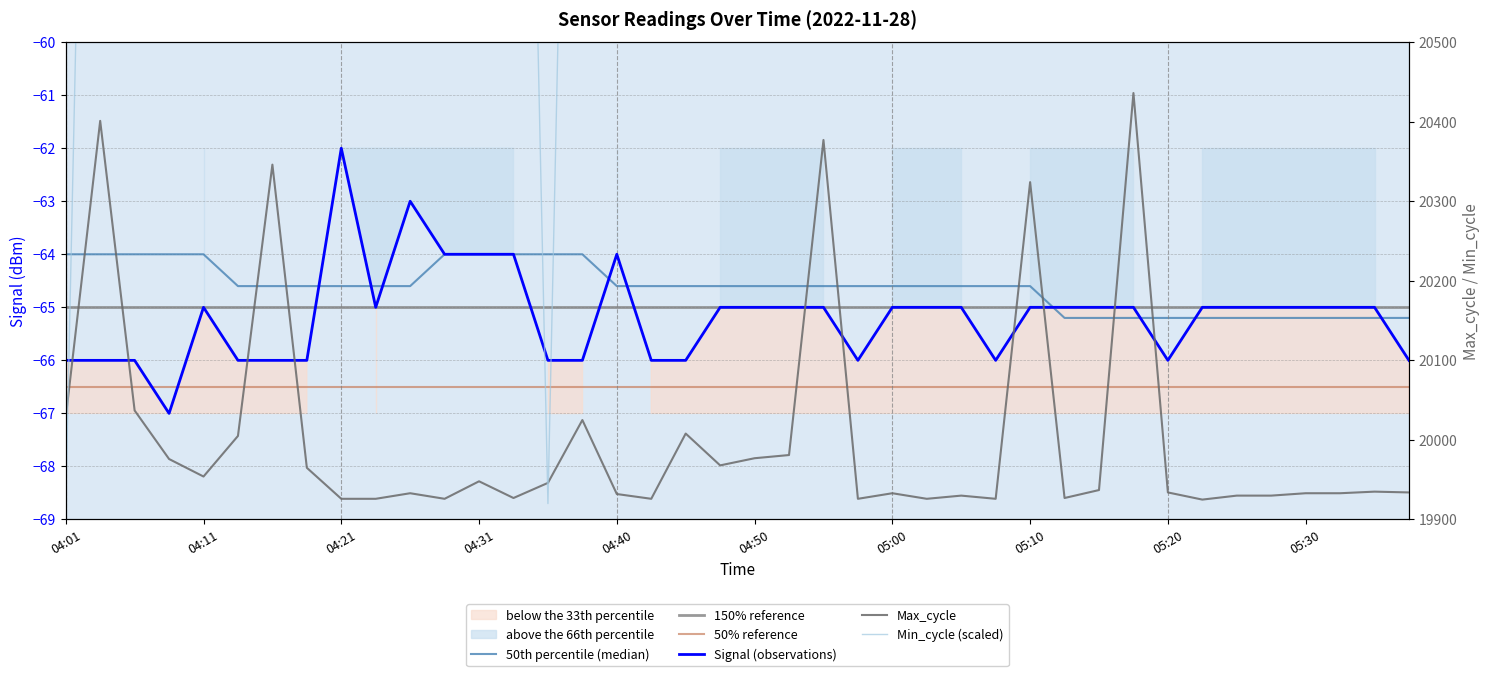

Reading left to right, list all the values displayed in this chart.

Temp: -64.0	-64.0	-64.0	-64.0	-64.0	-64.6	-64.6	-64.6	-64.6	-64.6	-64.6	-64.0	-64.0	-64.0	-64.0	-64.0	-64.6	-64.6	-64.6	-64.6	-64.6	-64.6	-64.6	-64.6	-64.6	-64.6	-64.6	-64.6	-64.6	-65.2	-65.2	-65.2	-65.2	-65.2	-65.2	-65.2	-65.2	-65.2	-65.2	-65.2
Signal: -66.0	-66.0	-66.0	-67.0	-65.0	-66.0	-66.0	-66.0	-62.0	-65.0	-63.0	-64.0	-64.0	-64.0	-66.0	-66.0	-64.0	-66.0	-66.0	-65.0	-65.0	-65.0	-65.0	-66.0	-65.0	-65.0	-65.0	-66.0	-65.0	-65.0	-65.0	-65.0	-66.0	-65.0	-65.0	-65.0	-65.0	-65.0	-65.0	-66.0
Min_cycle: 19920.0	21920.0	21920.0	21920.0	21920.0	21920.0	21920.0	21920.0	21920.0	21920.0	21920.0	21920.0	21920.0	21920.0	19920.0	21920.0	21920.0	21920.0	21920.0	21920.0	21920.0	21920.0	21920.0	21920.0	21920.0	21920.0	21920.0	21920.0	21920.0	21920.0	21920.0	21920.0	21920.0	21920.0	21920.0	21920.0	21920.0	21920.0	21920.0	21920.0
Max_cycle: 20028.0	20401.0	20037.0	19976.0	19954.0	20005.0	20346.0	19965.0	19926.0	19926.0	19933.0	19926.0	19948.0	19927.0	19946.0	20025.0	19932.0	19926.0	20008.0	19968.0	19977.0	19981.0	20377.0	19926.0	19933.0	19926.0	19930.0	19926.0	20324.0	19927.0	19937.0	20436.0	19934.0	19925.0	19930.0	19930.0	19933.0	19933.0	19935.0	19934.0